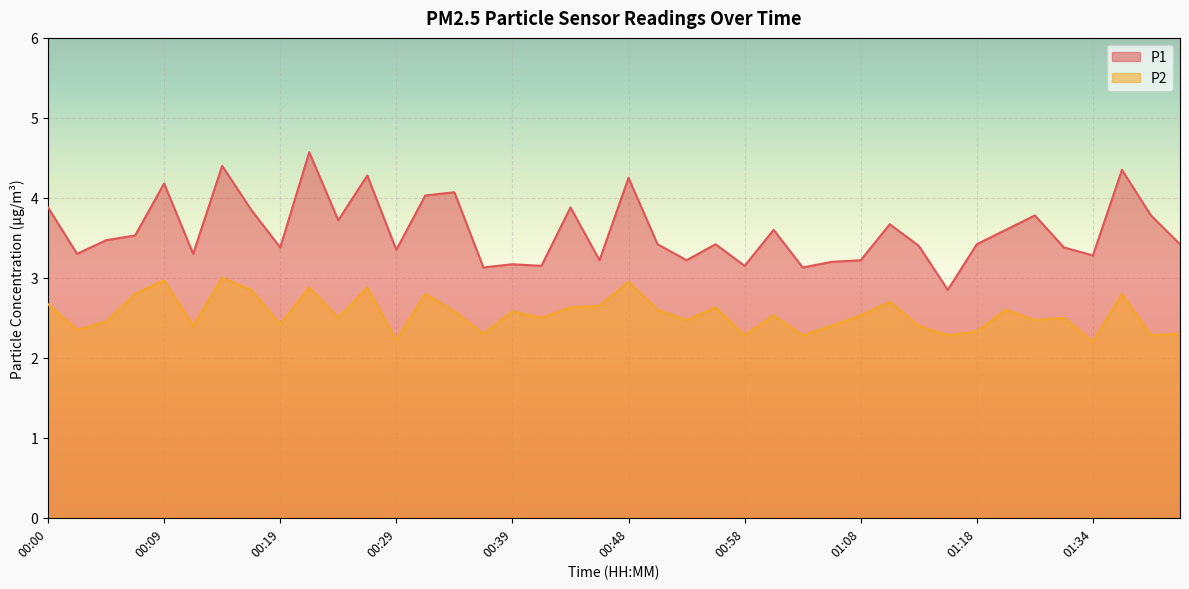

Where is P1 nearest to the value 3?

00:36